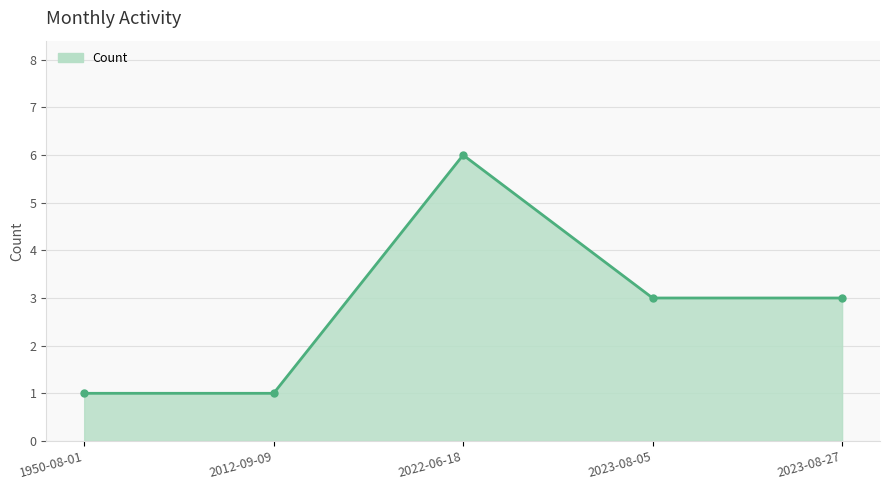

How many lines are shown in the chart?

1